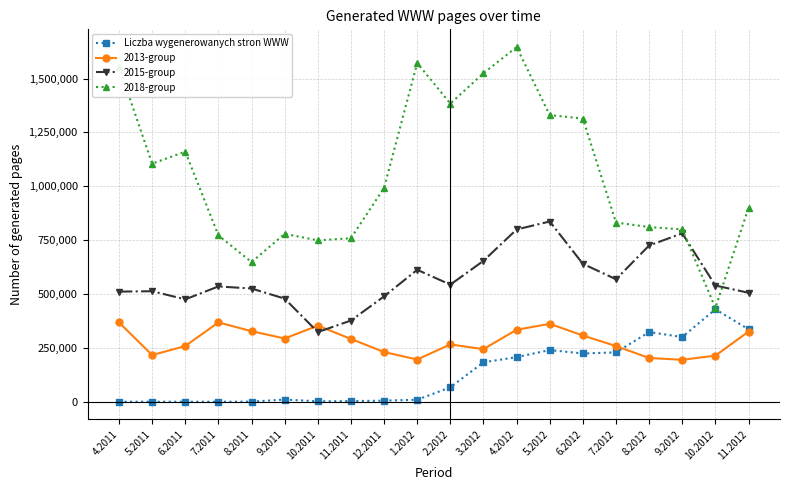

What position from the right is 4.2011?

20